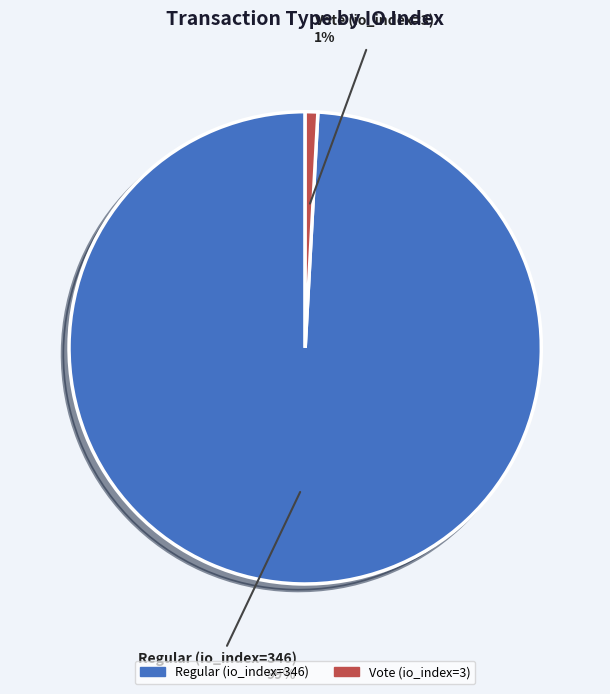

To the nearest percent, what is the average slice percentage?

50%